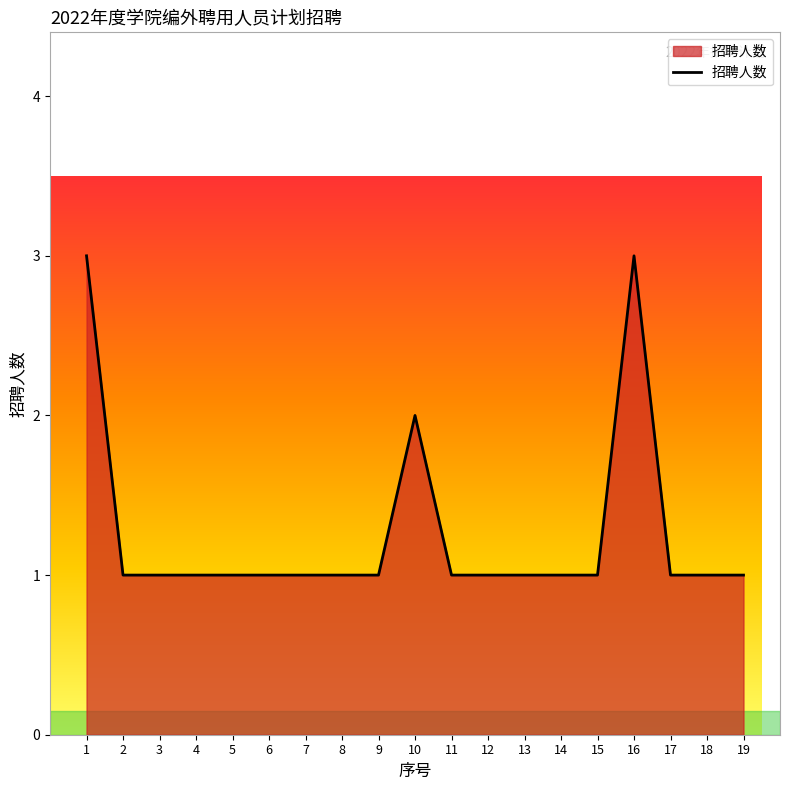

Reading right to left, what are all the values shown in this chart?

1	1	1	3	1	1	1	1	1	2	1	1	1	1	1	1	1	1	3